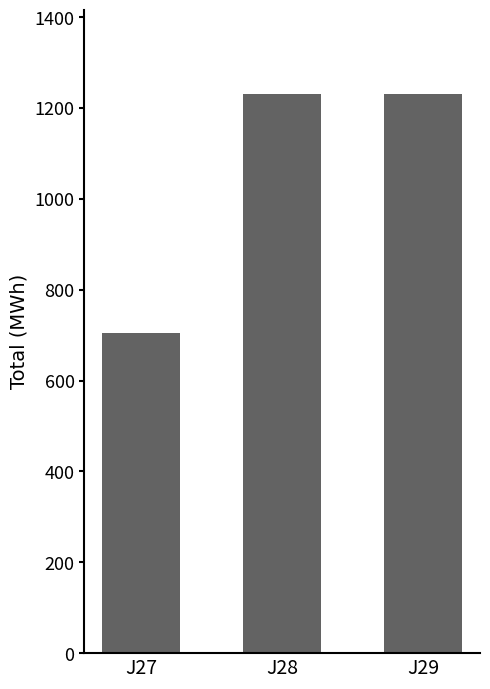

Reading left to right, transcribe all the data shown in this chart.

J27=704	J28=1232	J29=1232